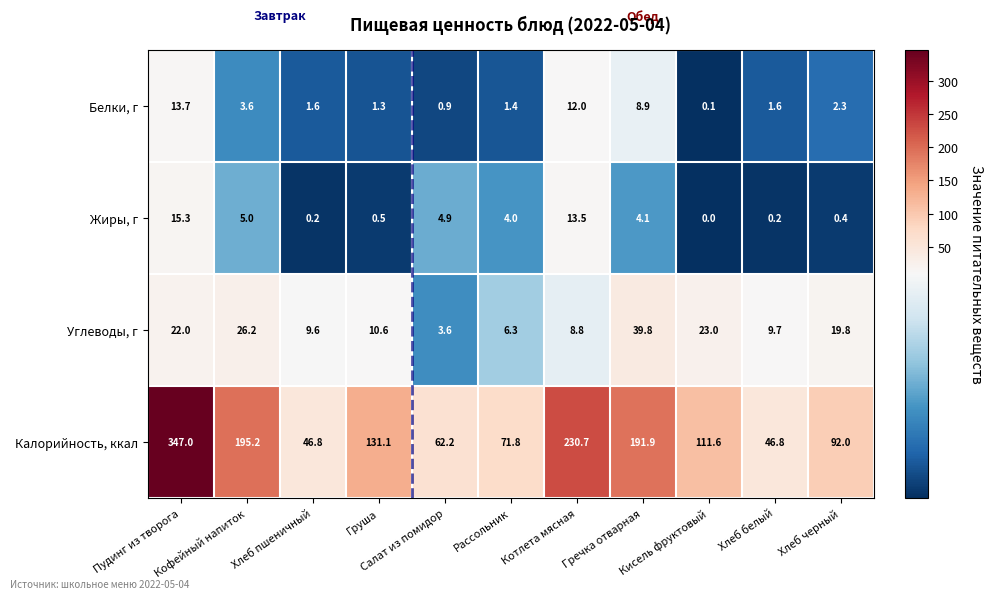

Rank the series by their maximum value, from highest to lowest.

Калорийность, ккал, Углеводы, г, Жиры, г, Белки, г